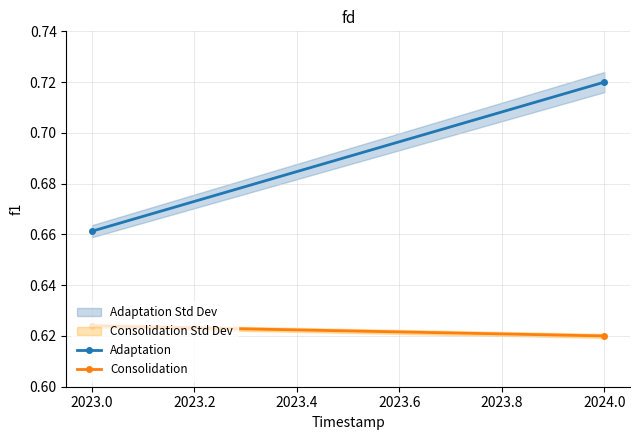

True or false: Adaptation has a value of 0.3 at 2024.0.

False